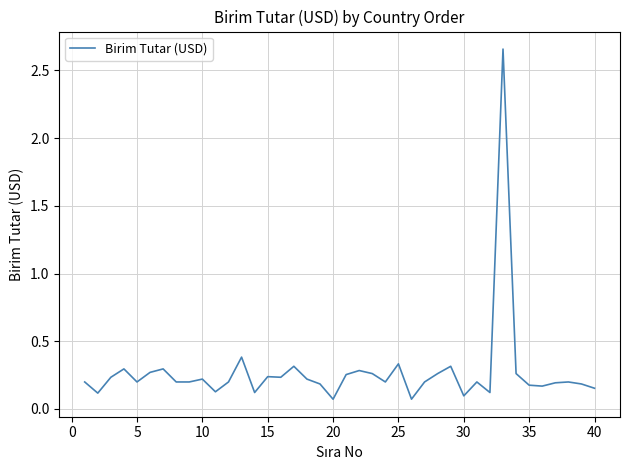

What is the difference between the maximum and minimum values?

2.6